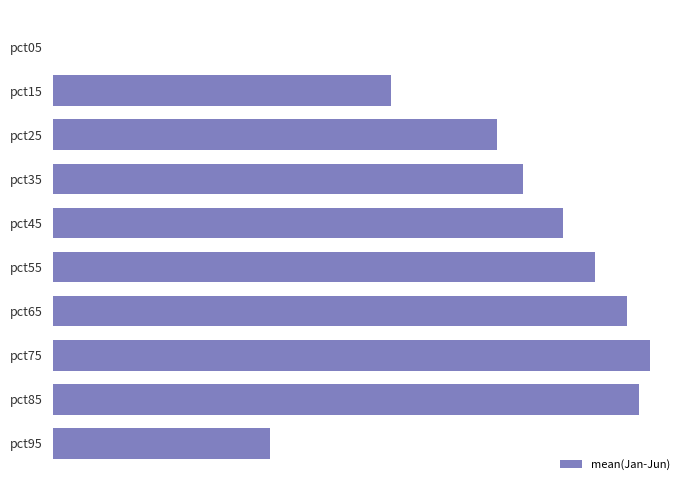

Does the chart contain stacked bars?

No